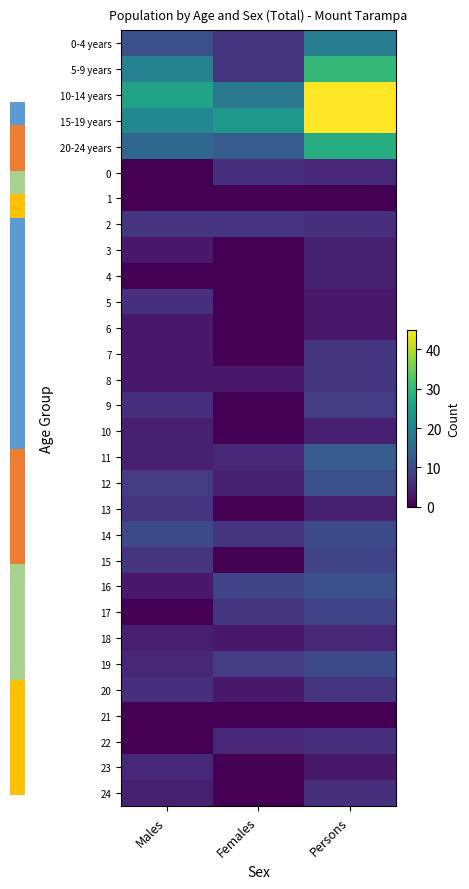

What is the spread (max minus min) of values at Persons?

45